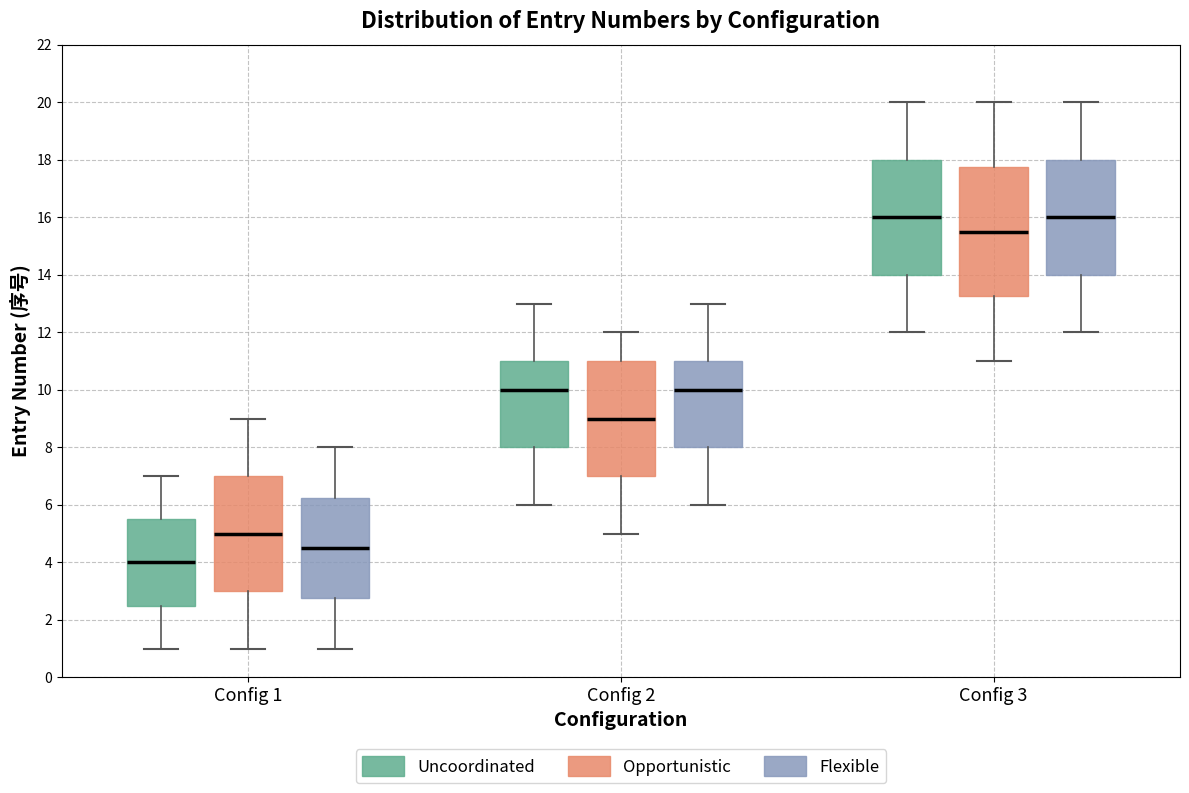

Which box's median line is the lowest?

Config 1 (Uncoordinated)